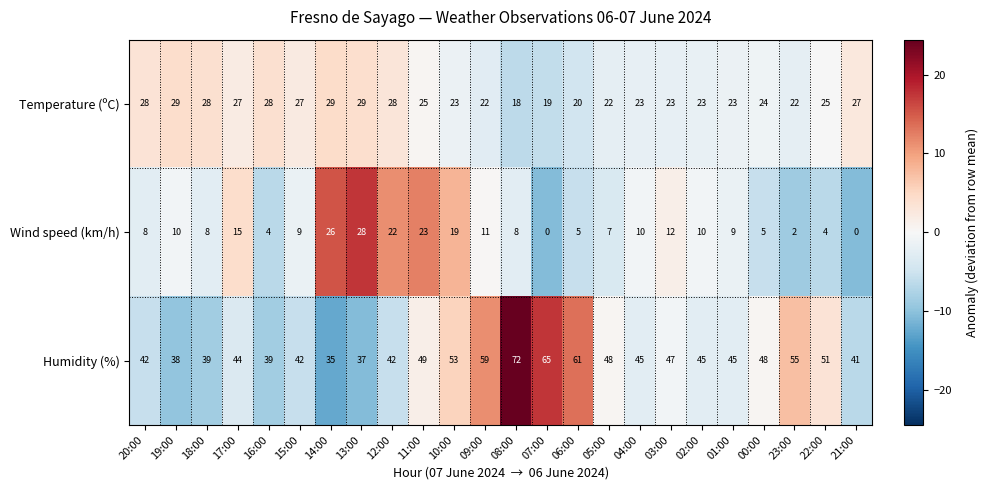

The value of Humidity (%) at 21:00 is 24. True or false?

False